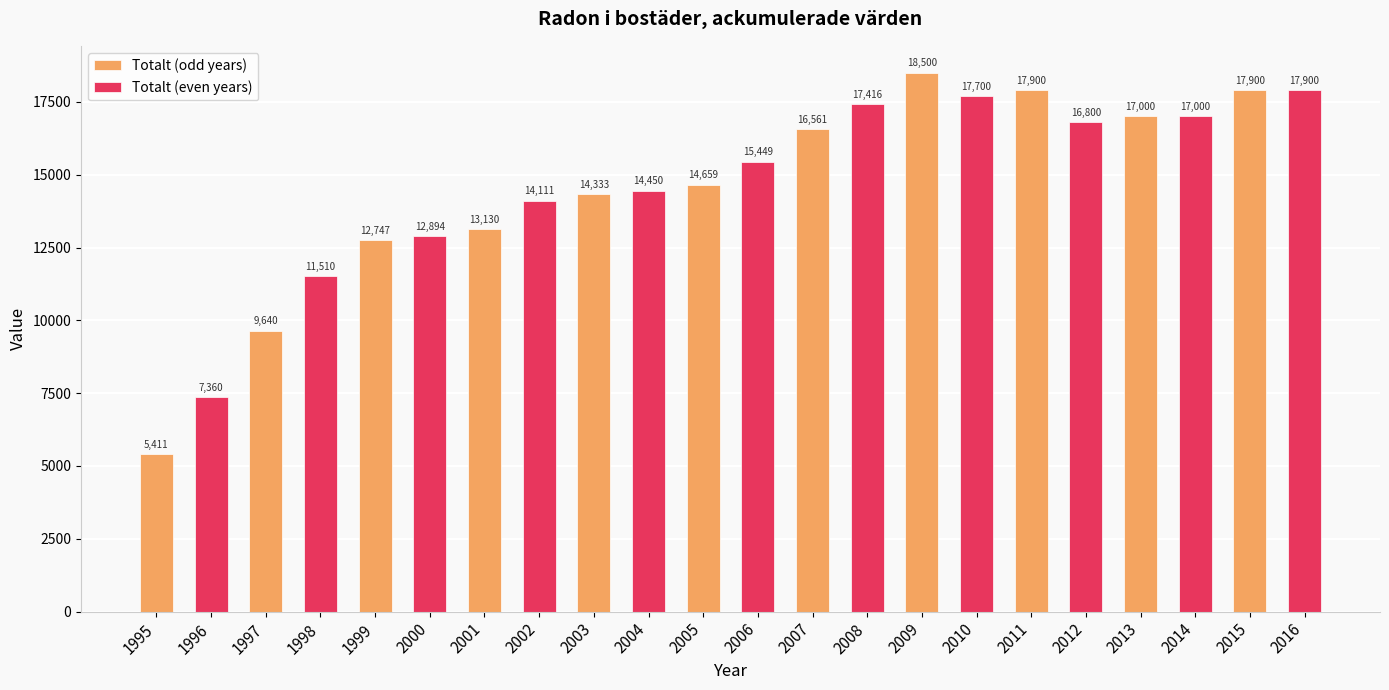

What are all the series names shown in the legend?

Totalt (odd years), Totalt (even years)